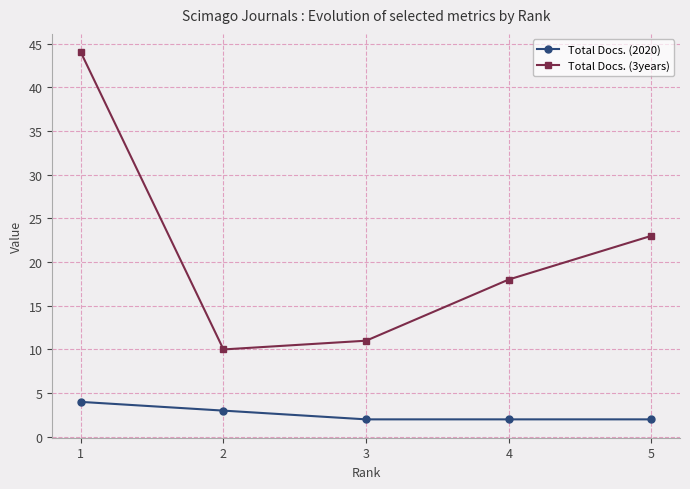

Between 3 and 5, which series saw the biggest shift?

Total Docs. (3years)